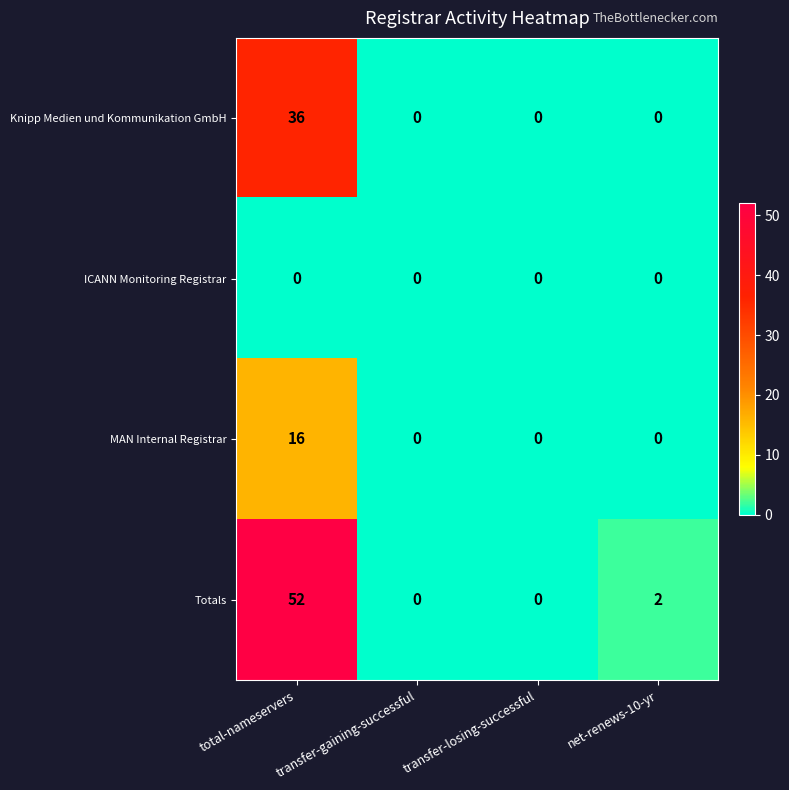

At which category does the chart reach its peak across all series?

total-nameservers